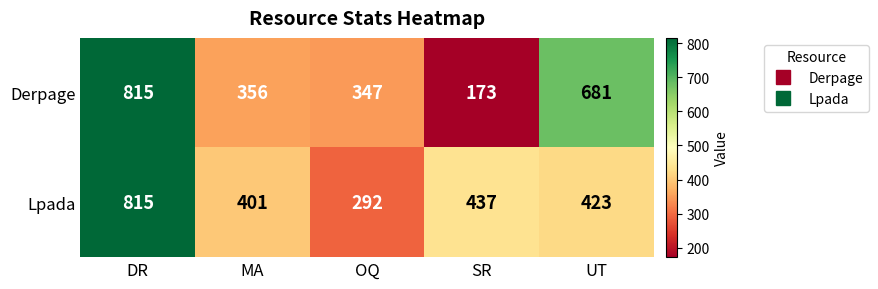

What is the sum of all Lpada values?

2368